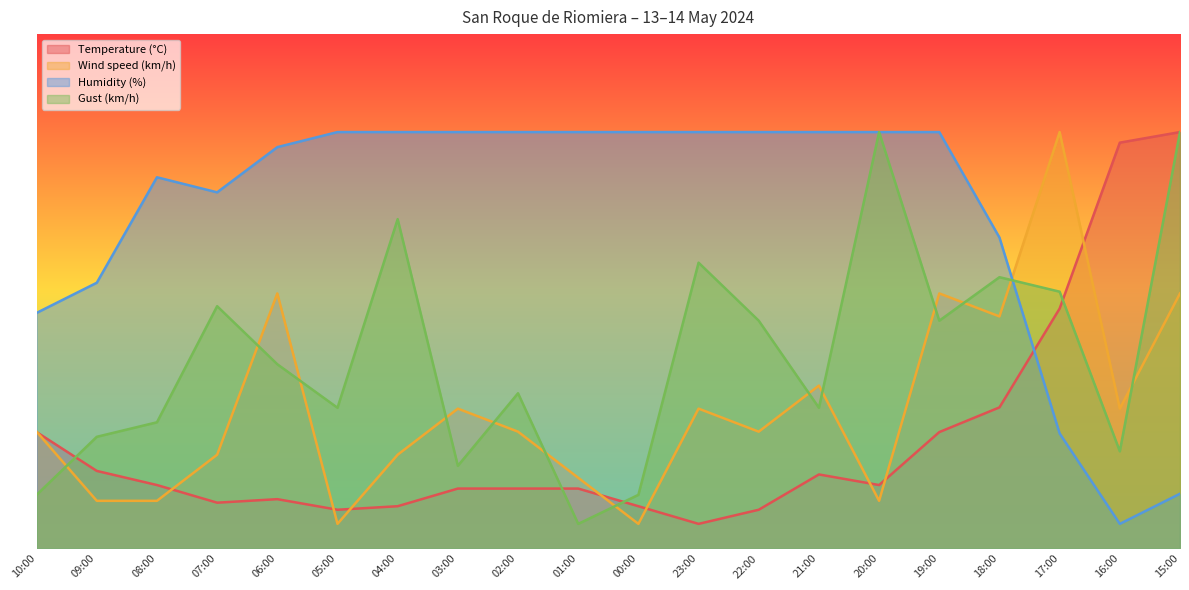

What is the spread (max minus min) of values at 20:00?

75.3